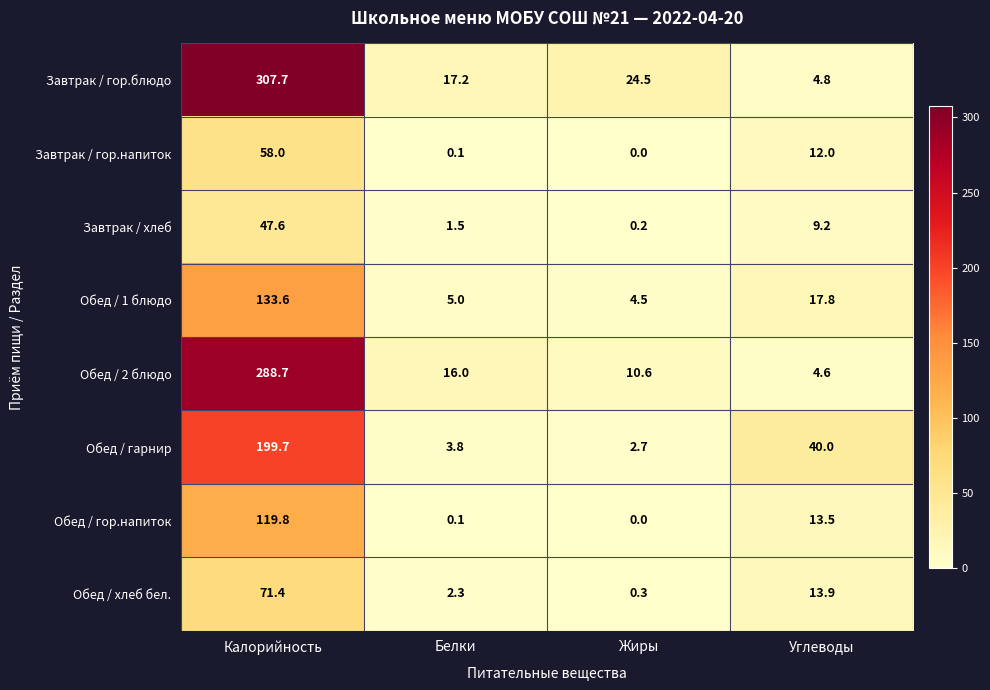

Which series has the widest spread of values?

Завтрак / гор.блюдо